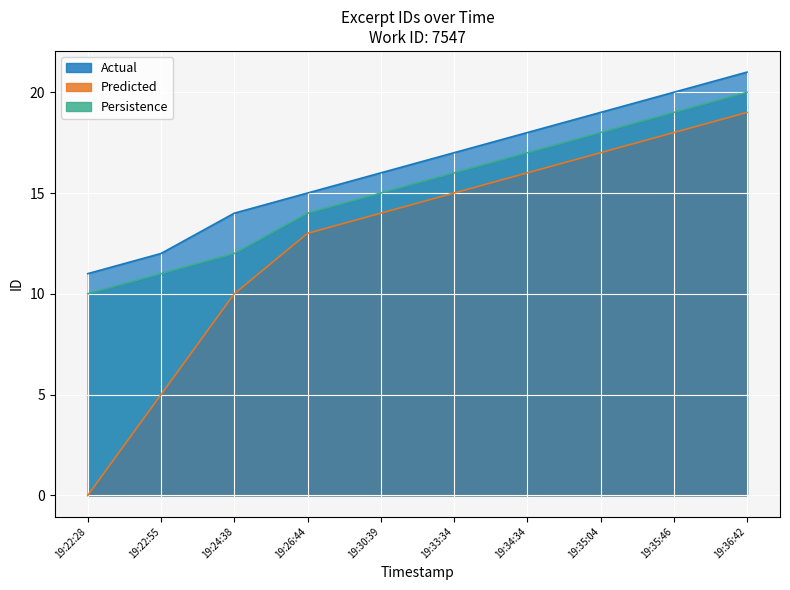

At which label does Predicted reach its peak?

19:36:42